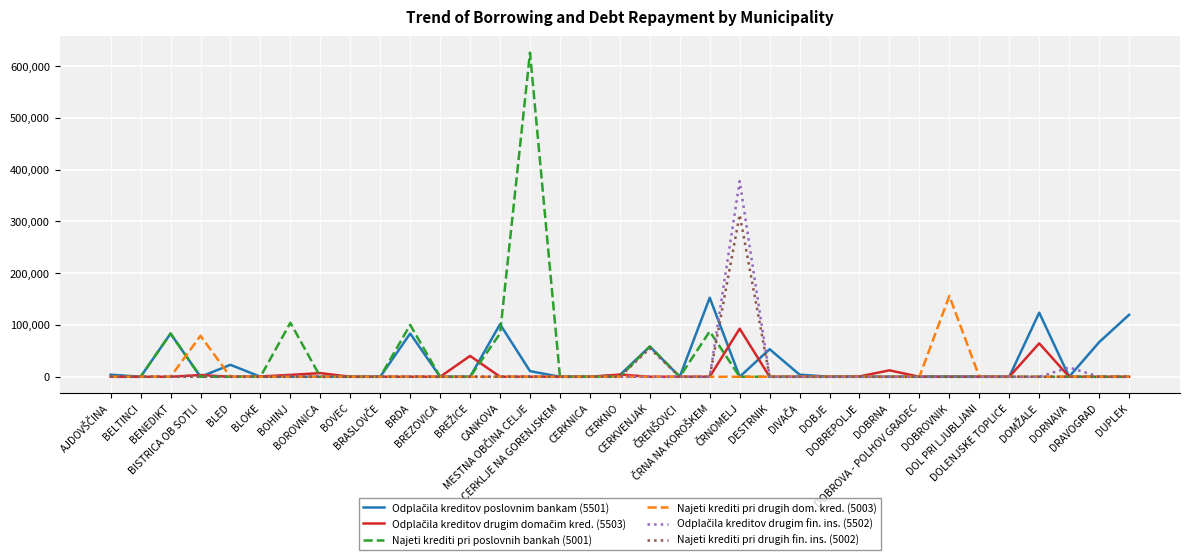

Which series has the widest spread of values?

Najeti krediti pri poslovnih bankah (5001)